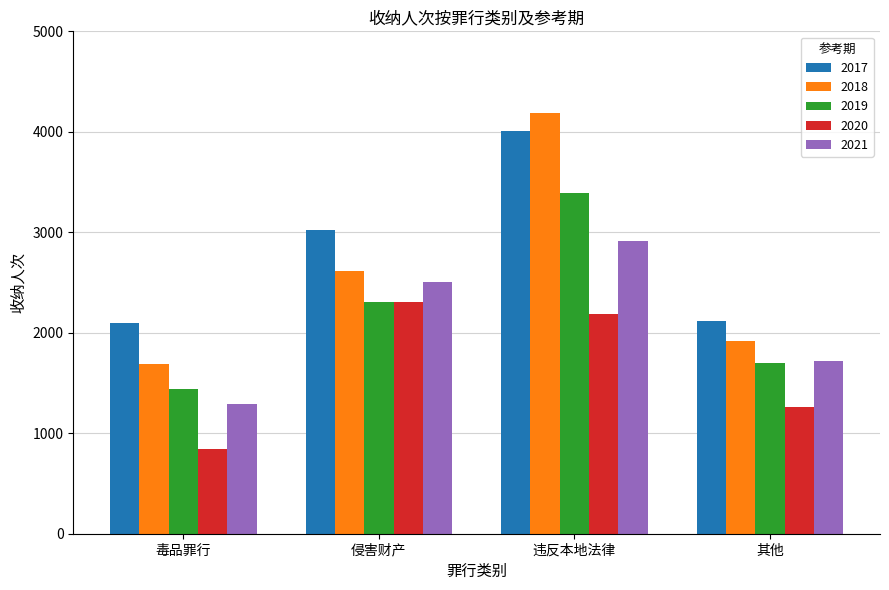

What is the difference between the maximum and minimum values in the 2021 series?

1617